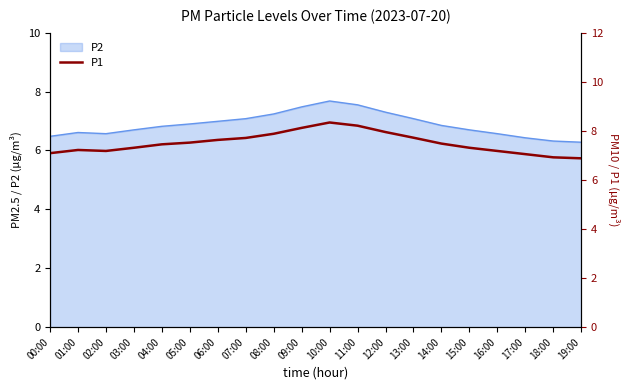

True or false: P2 has a value of 1.7 at 02:00.

False